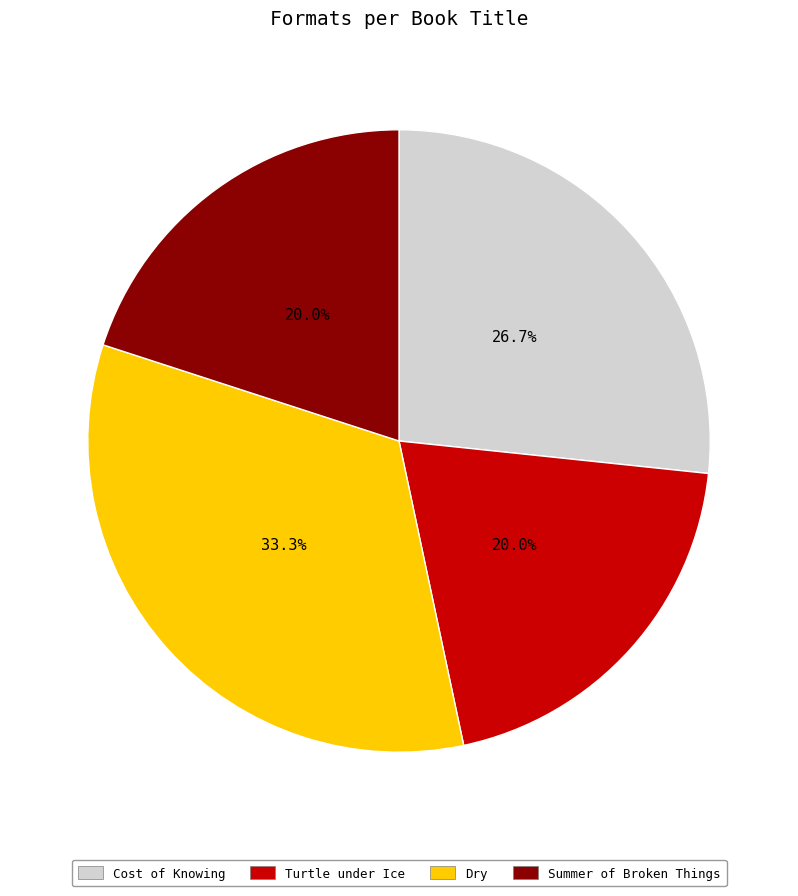

How many slices are in this pie chart?

4